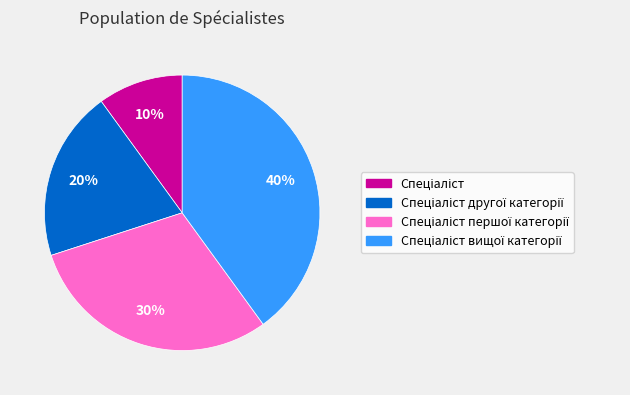

How many segments does this pie chart have?

4